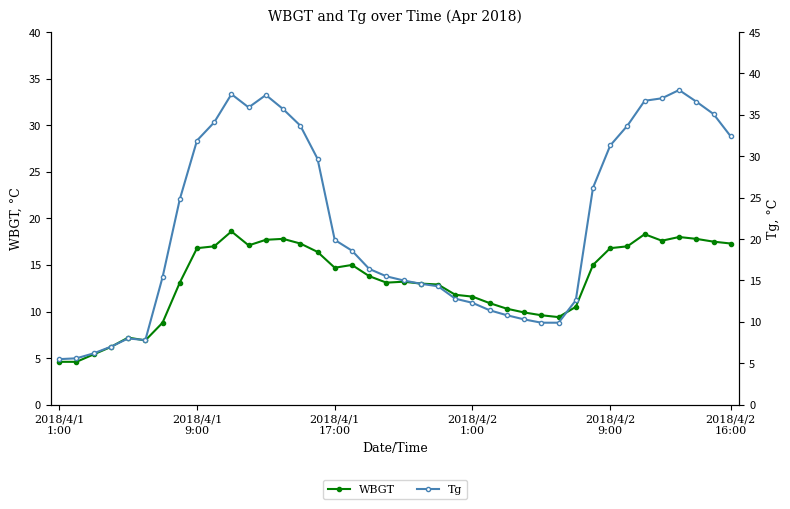

True or false: WBGT has a value of 6.4 at 2018/4/2 9:00.

False